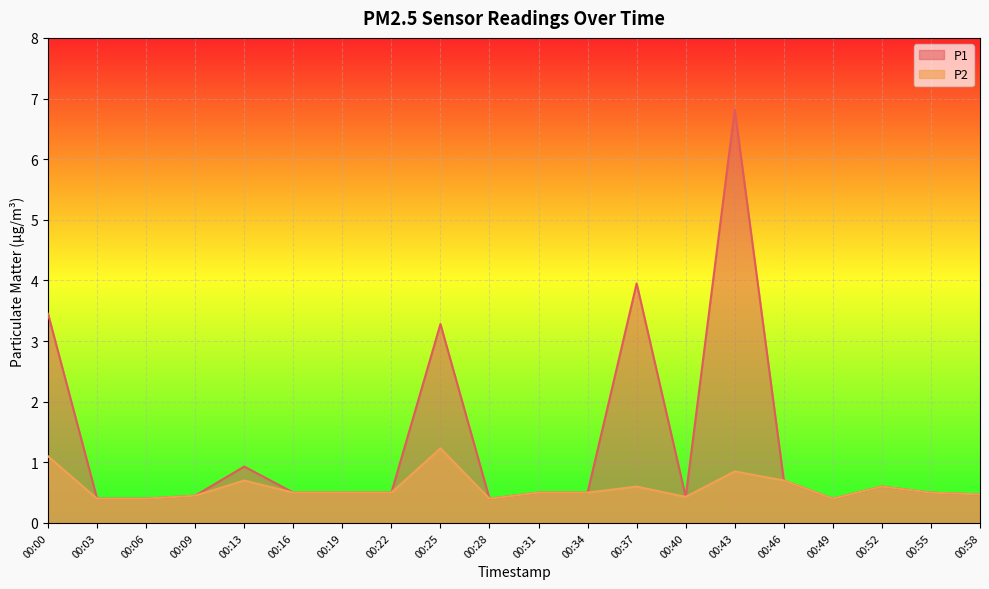

How many lines are shown in the chart?

2